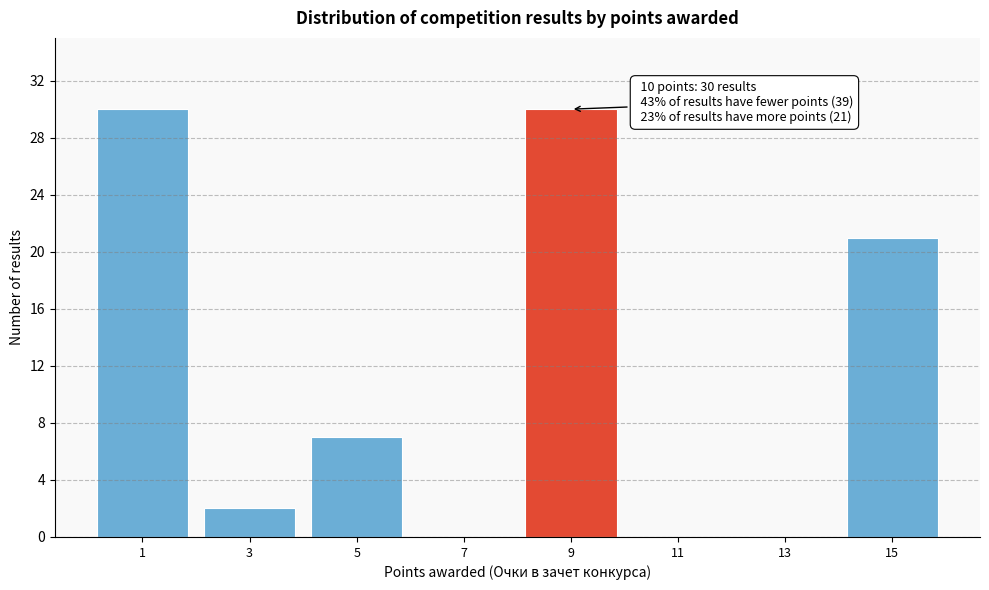

Reading left to right, extract all data points from this chart.

1=30	3=2	5=7	7=0	9=30	11=0	13=0	15=21